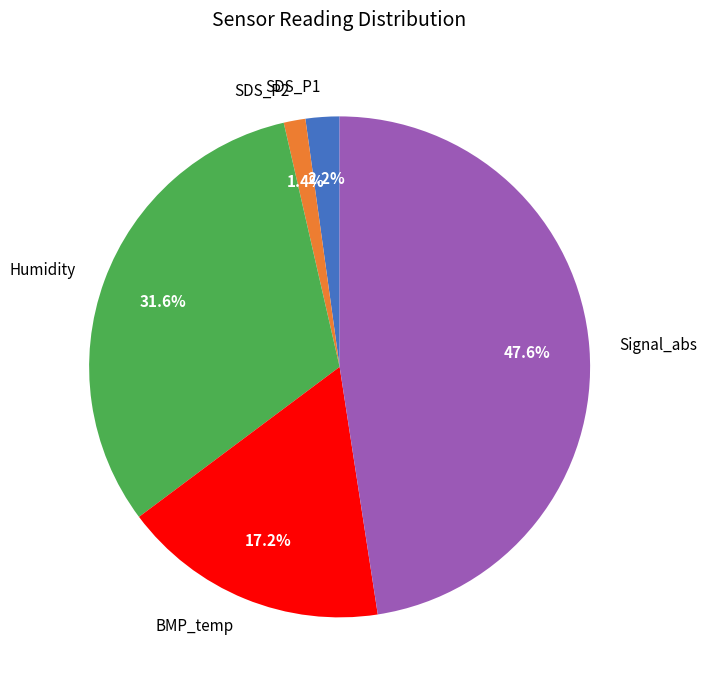

Which category has the biggest portion of the pie?

Signal_abs